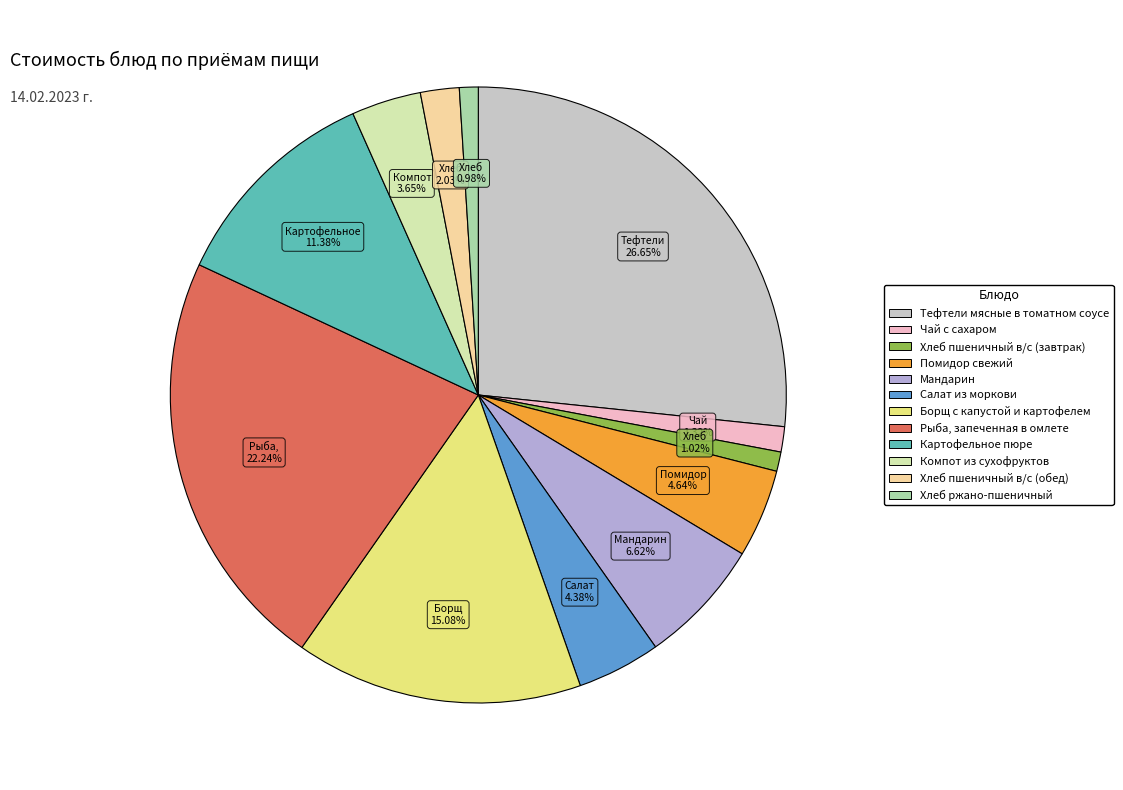

What is the smallest slice in the pie chart?

Хлеб ржано-пшеничный